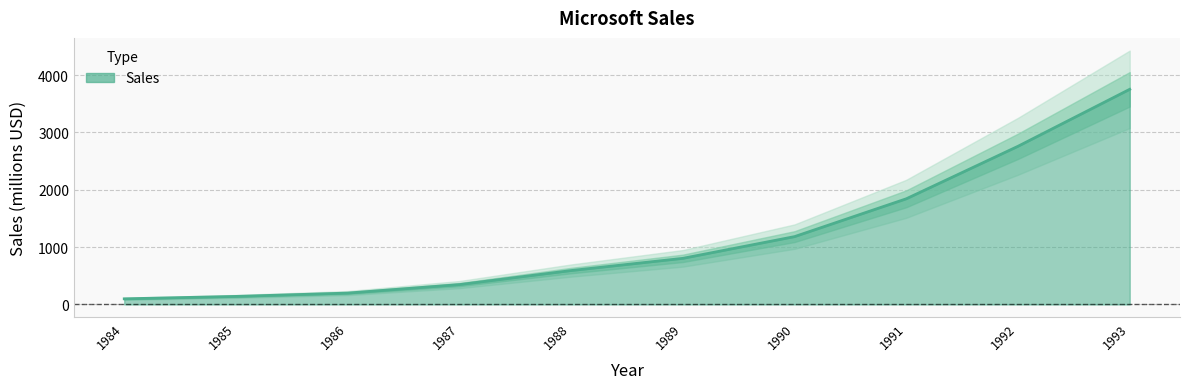

Which label corresponds to the smallest value in the chart?

1984